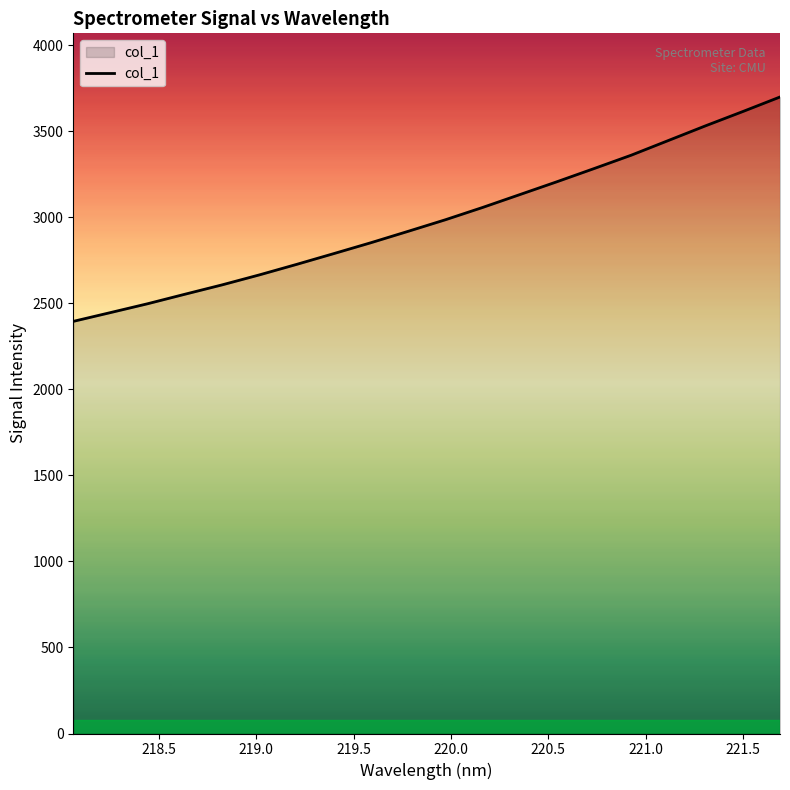

True or false: the data has more than 2 interior local peaks.

False